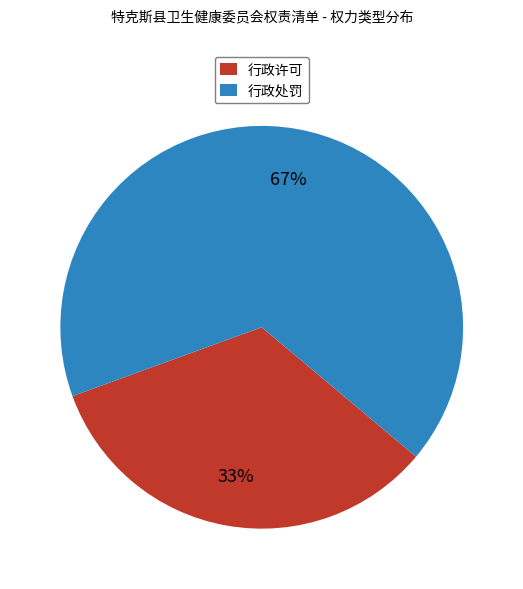

To the nearest percent, what is the average slice percentage?

50%